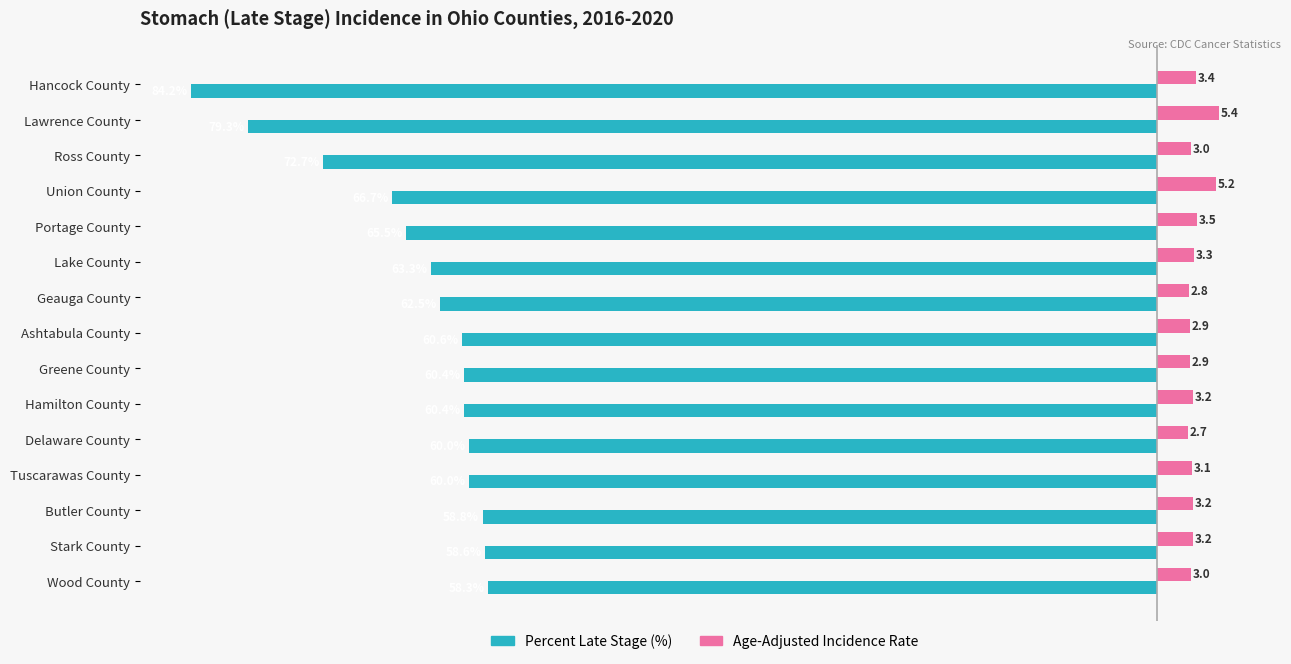

Which label corresponds to the largest value in the chart?

Lawrence County